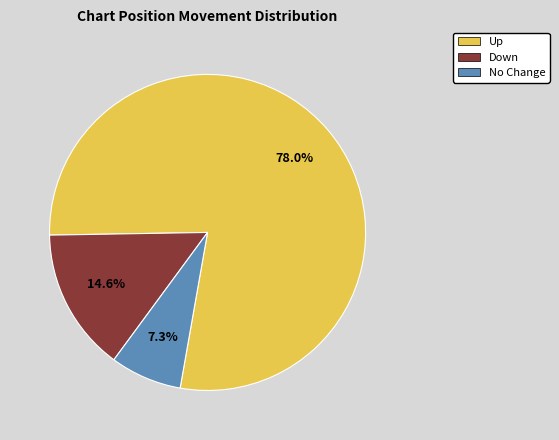

How many segments does this pie chart have?

3